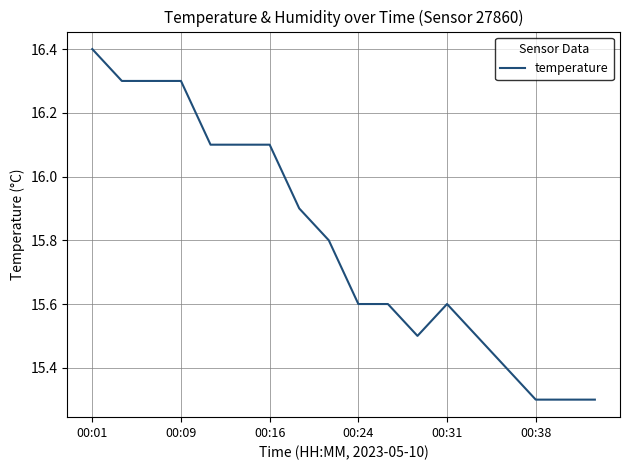

What is the difference between the maximum and minimum values?

1.1